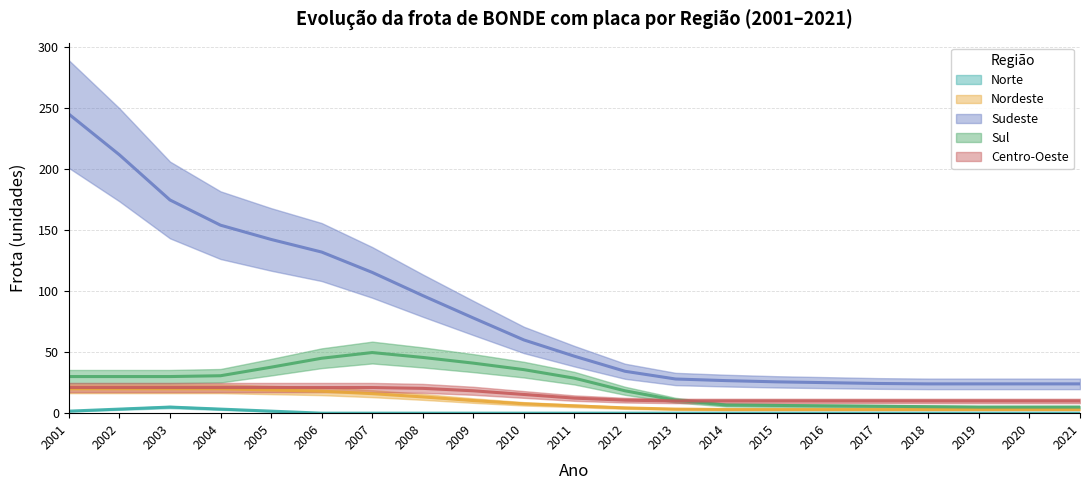

Which series has the widest spread of values?

Sudeste